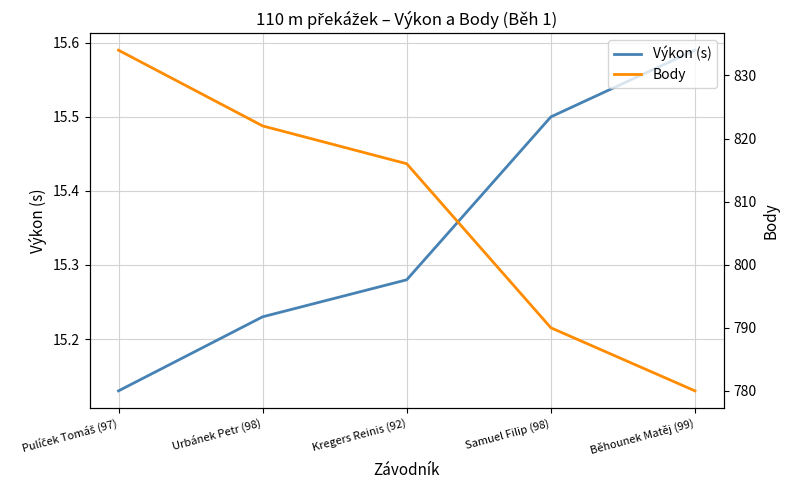

What position from the right is Běhounek Matěj (99)?

1